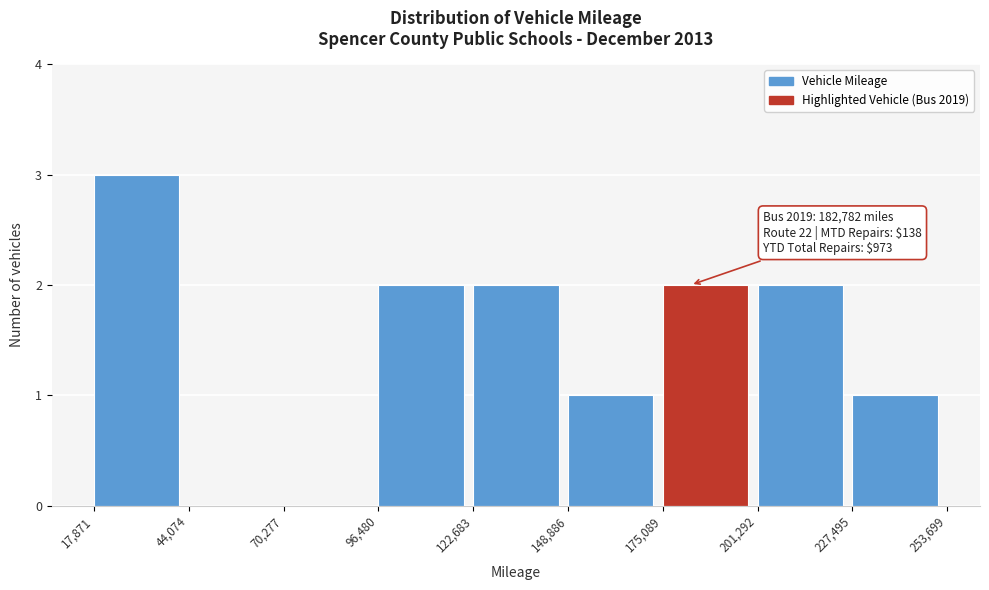

Over which range of the x-axis is the bar tallest?

17,871 to 44,074